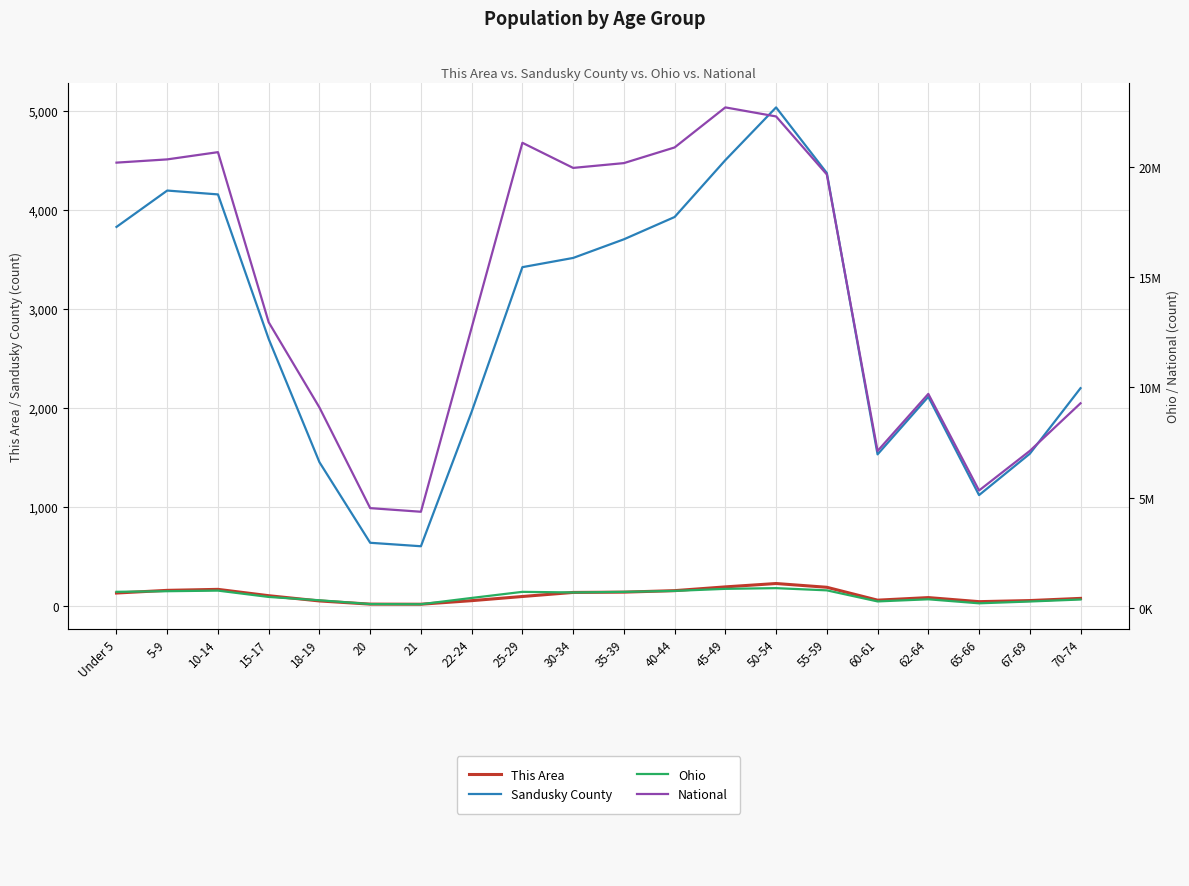

The value of Ohio at 45-49 is 318146. True or false?

False